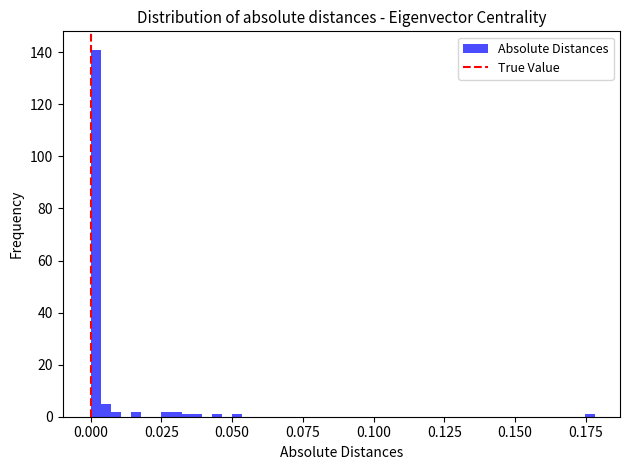

Read against the x-axis, roughly where is the centre of the tallest bar?

0.000